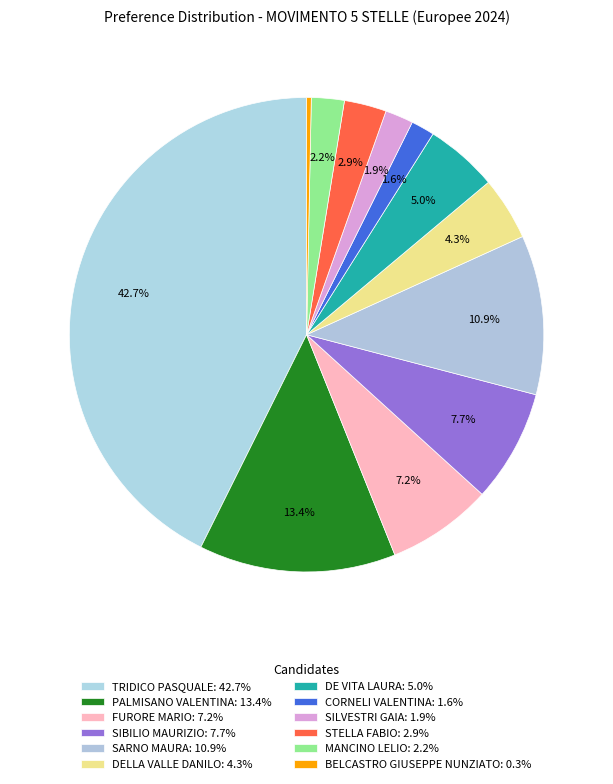

The SILVESTRI GAIA slice represents 2% of the pie. True or false?

True